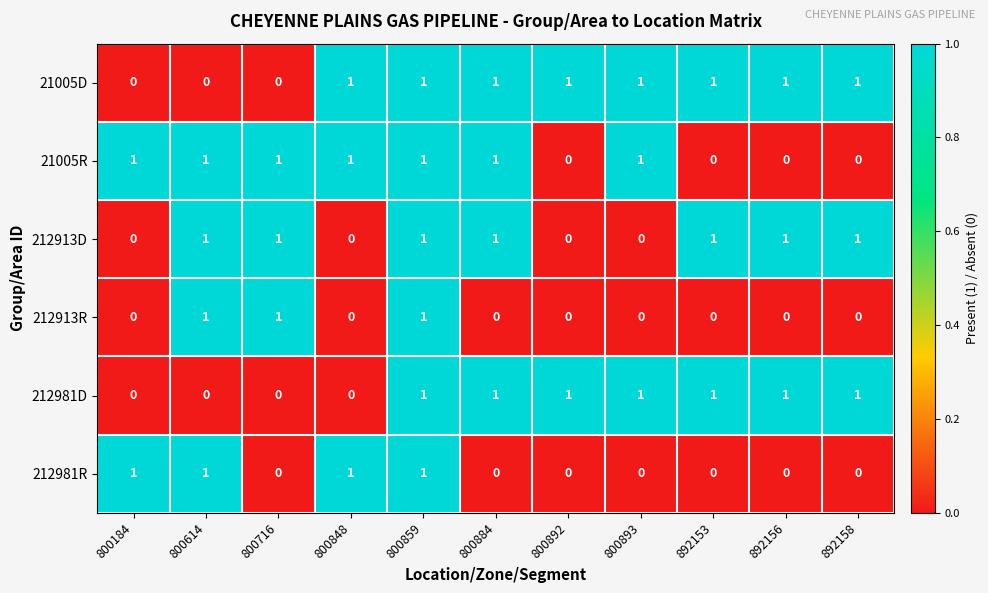

At which category is the sum across all series the highest?

800859